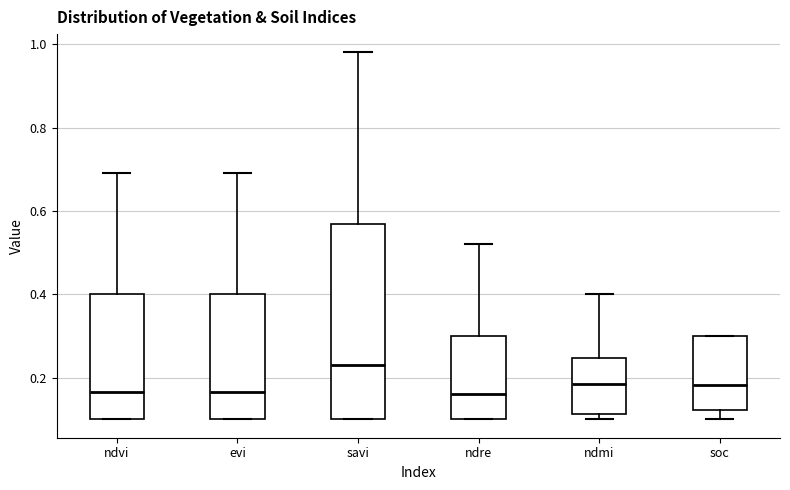

Reading left to right, transcribe this box plot: for each box, give where its median line is, the range the box spans, and where its two whiskers end, as read against the y-axis. The values are not printed on the chart, so give them approximately, as read against the axis.

ndvi: median 0.16, box 0.10 to 0.40, whiskers 0.10 to 0.70
evi: median 0.16, box 0.10 to 0.40, whiskers 0.10 to 0.70
savi: median 0.24, box 0.10 to 0.56, whiskers 0.10 to 0.98
ndre: median 0.16, box 0.10 to 0.30, whiskers 0.10 to 0.52
ndmi: median 0.18, box 0.12 to 0.24, whiskers 0.10 to 0.40
soc: median 0.18, box 0.12 to 0.30, whiskers 0.10 to 0.30